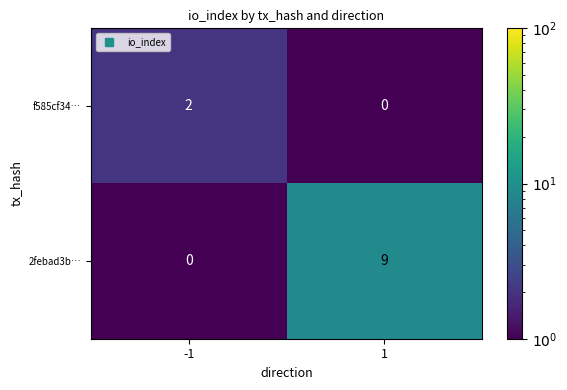

Count the number of categories in the chart.

2